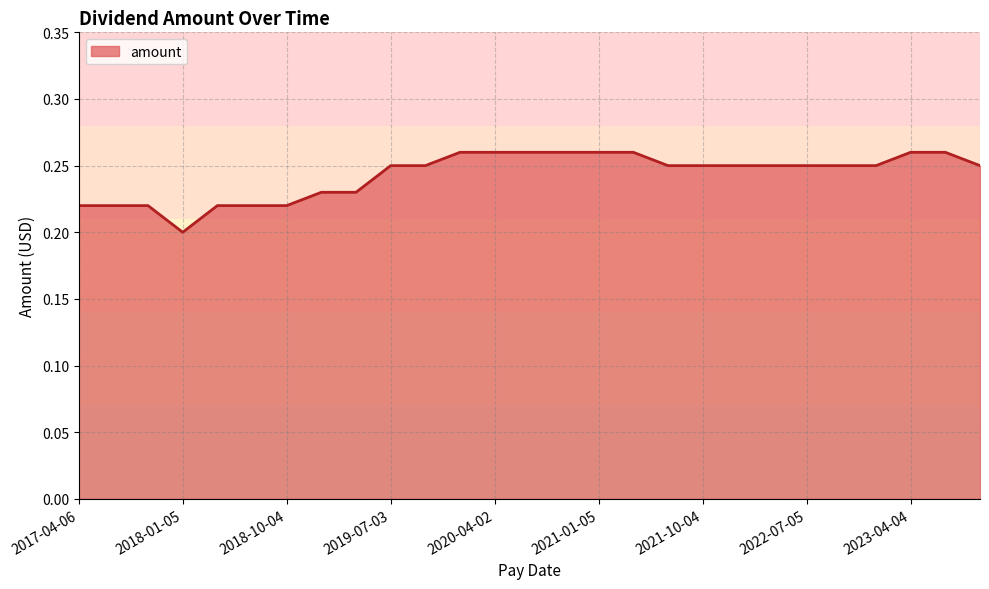

Count the values in the range 0 to 1.

27